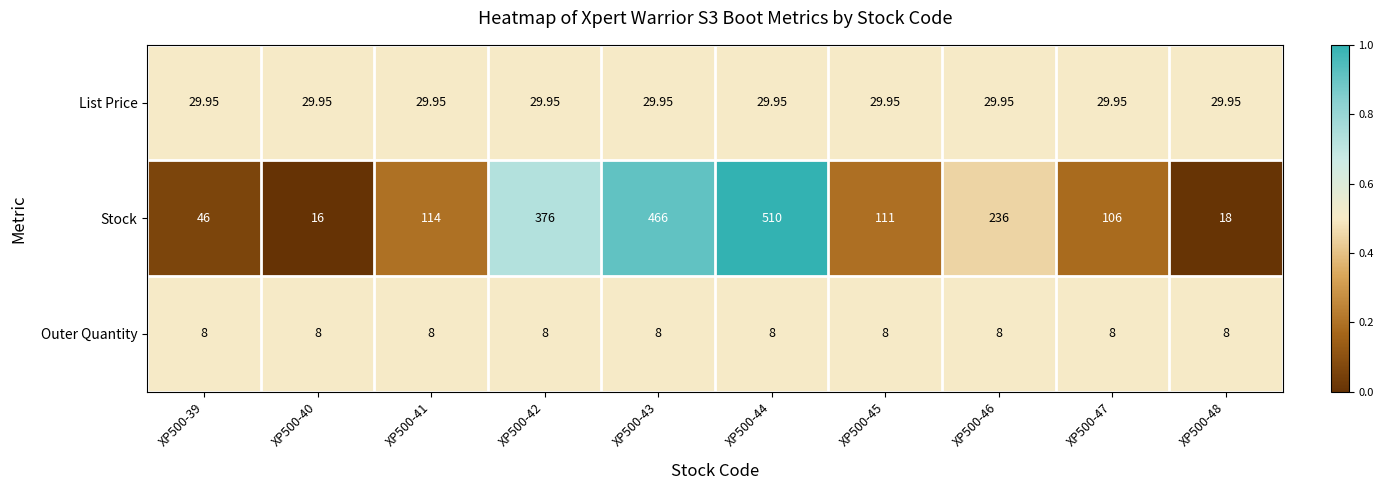

How many series are shown in this chart?

3